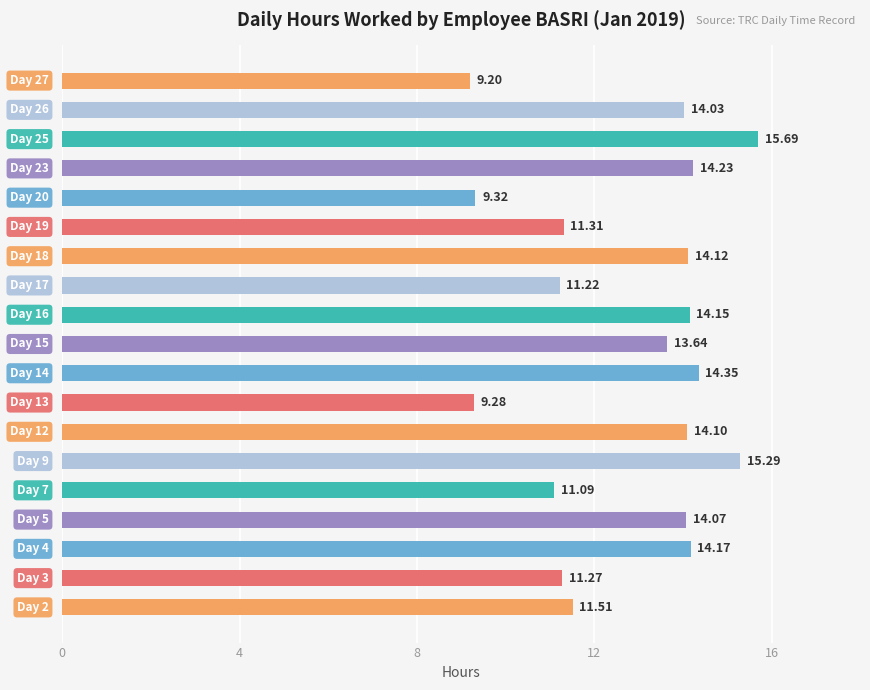

What is the average value?

12.7